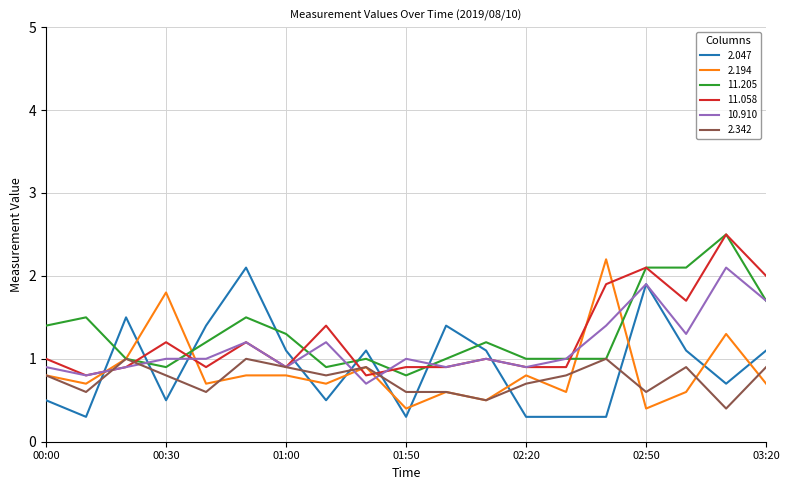

True or false: 11.205 and 2.047 intersect in this chart.

True